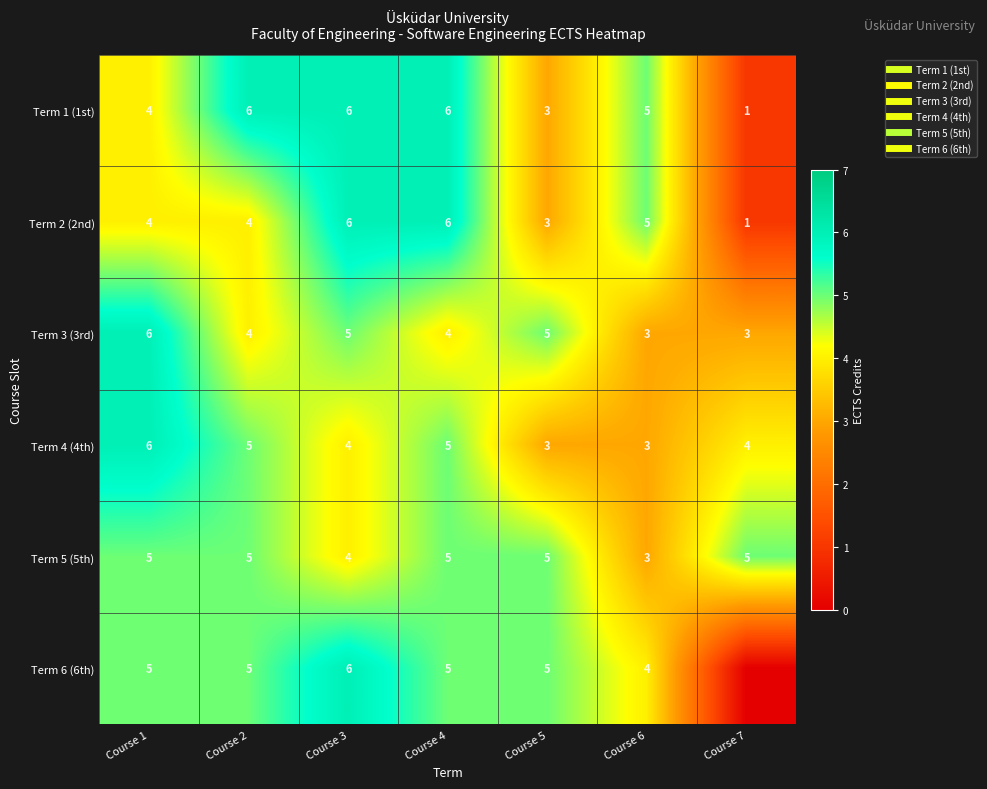

At which label is Term 5 (5th) closest to 4?

Course 3